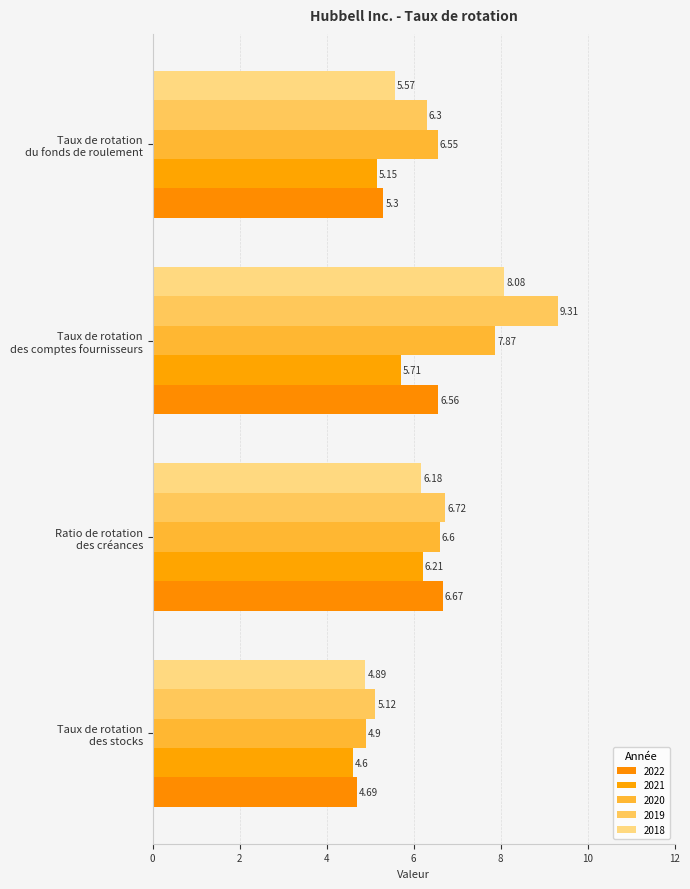

What position from the right is Taux de rotation
du fonds de roulement?

1